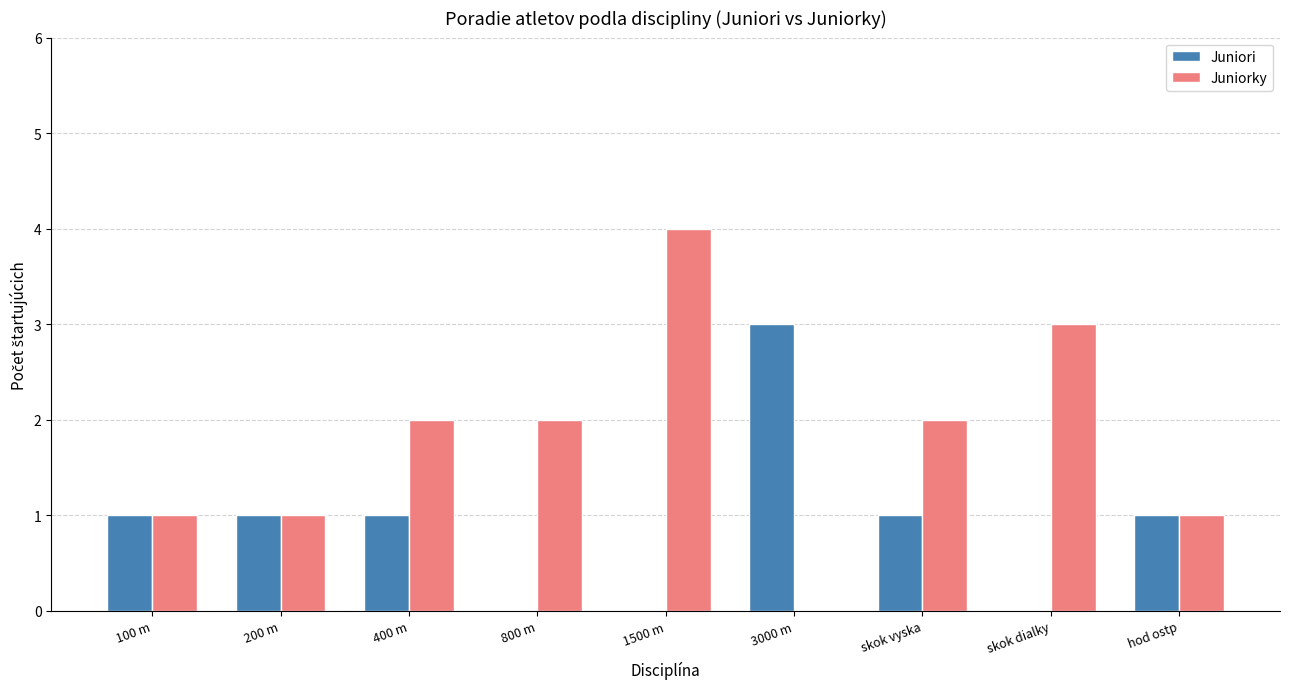

Does the chart contain stacked bars?

No